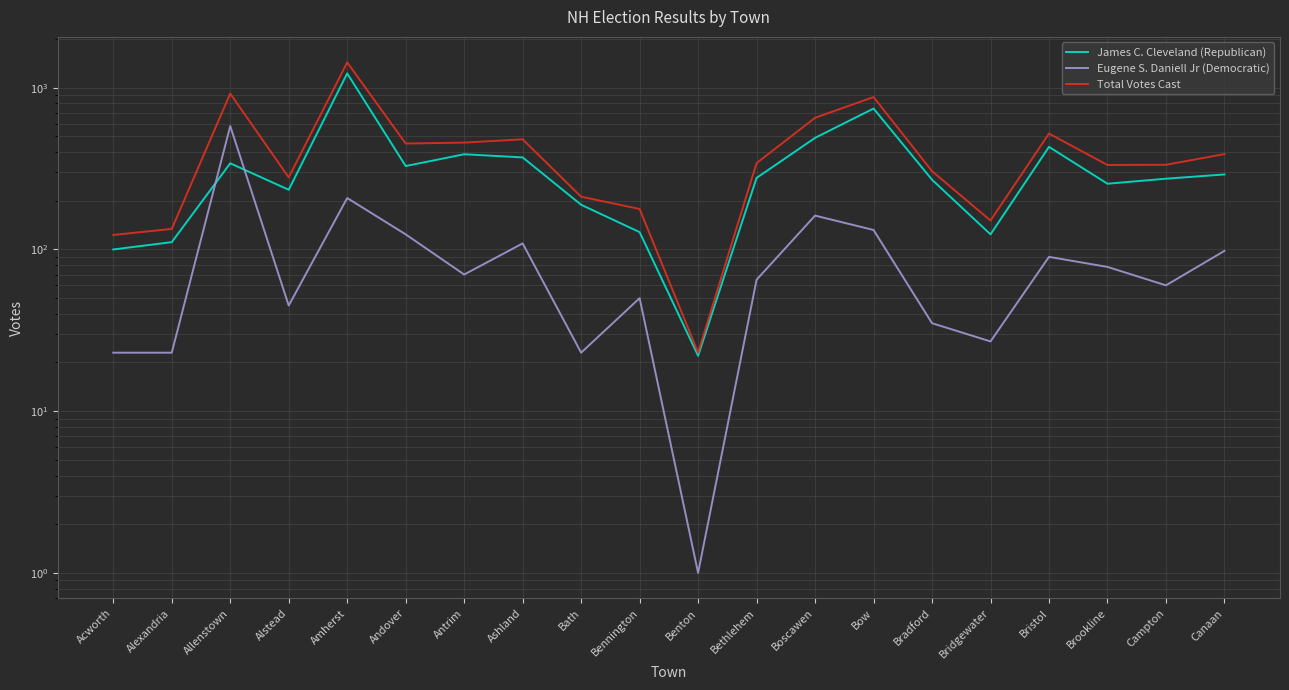

List the series in order of their peak value, lowest first.

Eugene S. Daniell Jr (Democratic), James C. Cleveland (Republican), Total Votes Cast